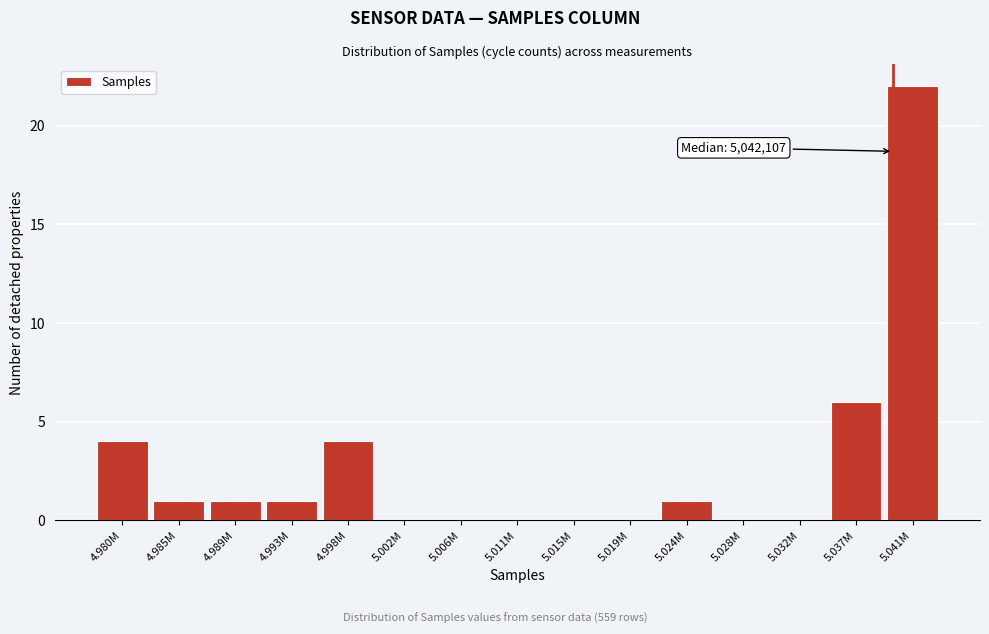

Reading left to right, extract all data points from this chart.

4.980M=4	4.985M=1	4.989M=1	4.993M=1	4.998M=4	5.002M=0	5.006M=0	5.011M=0	5.015M=0	5.019M=0	5.024M=1	5.028M=0	5.032M=0	5.037M=6	5.041M=22